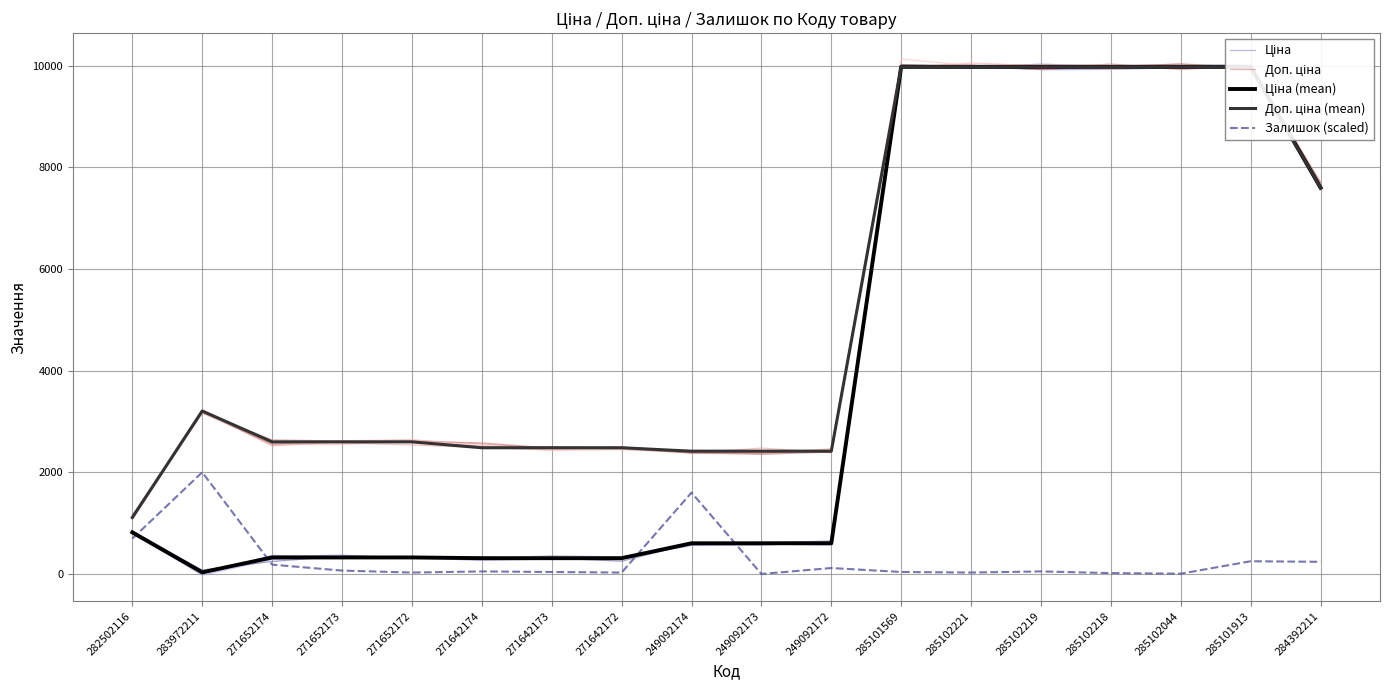

Between 271642174 and 285102219, which series saw the biggest shift?

Ціна (mean)